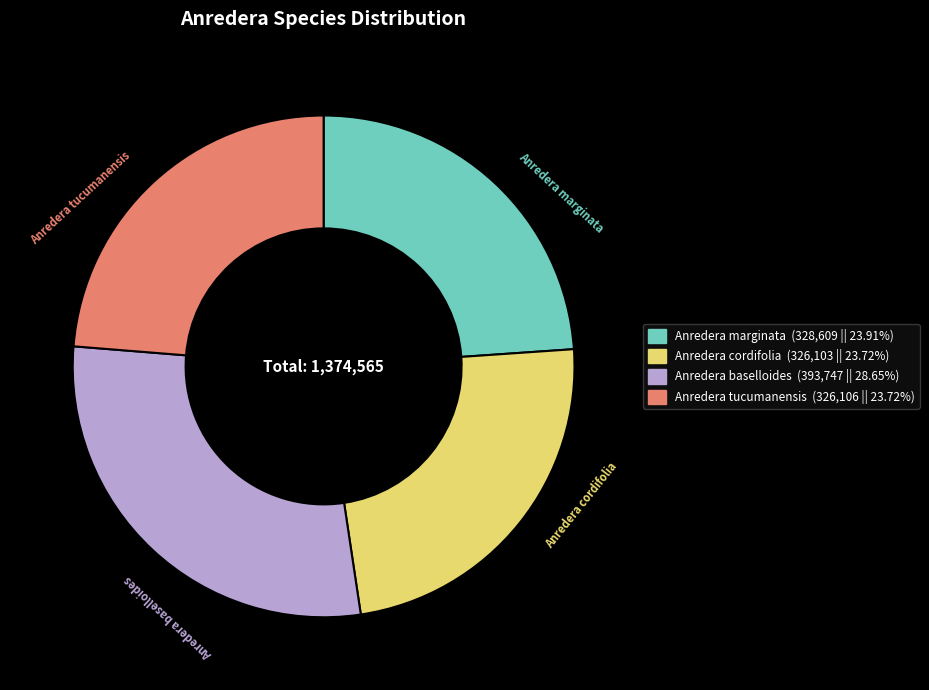

Does Anredera tucumanensis account for over 50% of the chart?

No